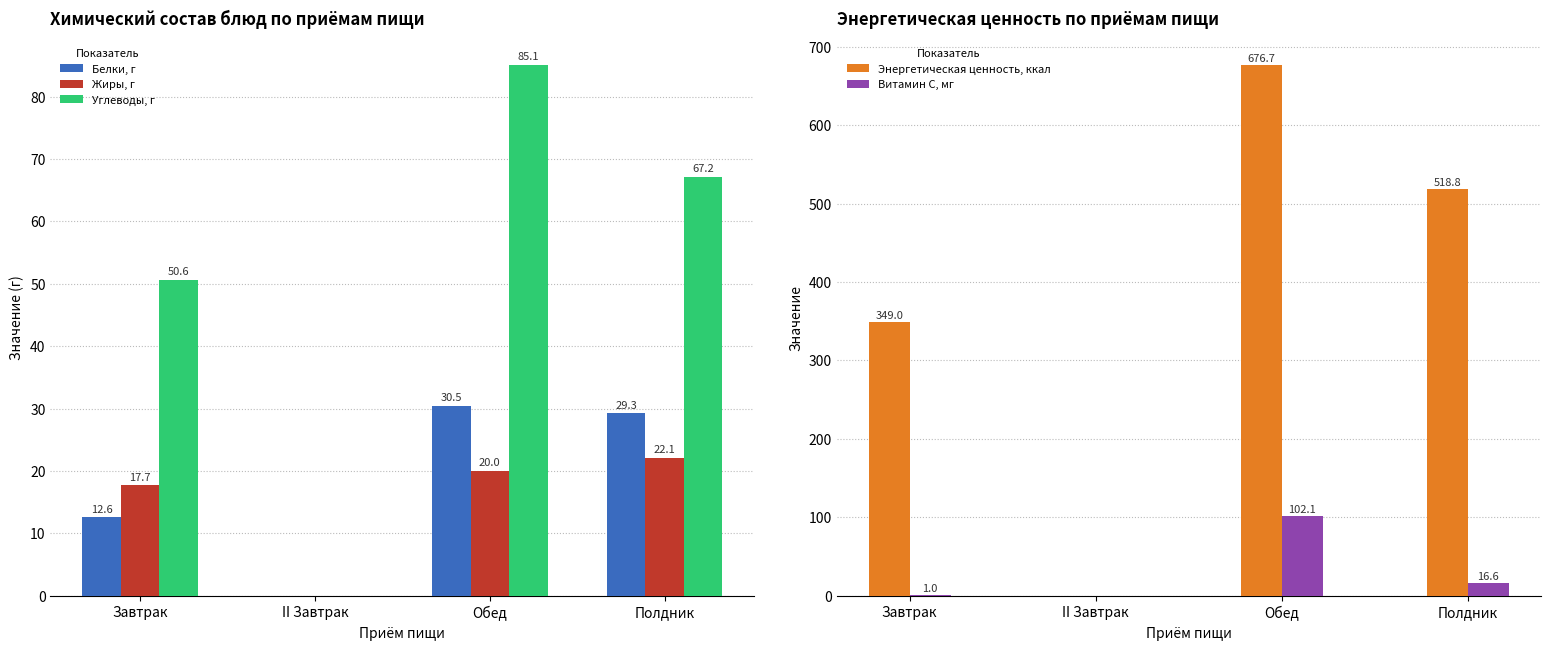

Is the value of Жиры, г at Обед greater than the value of Витамин С, мг at II Завтрак?

Yes